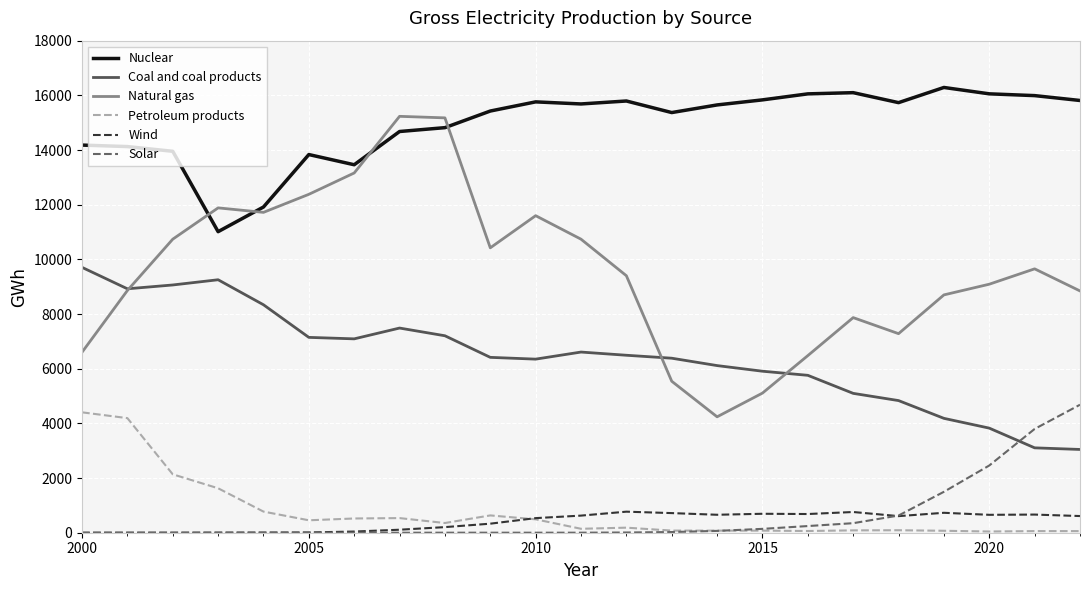

Which series has the largest range (max minus min)?

Natural gas